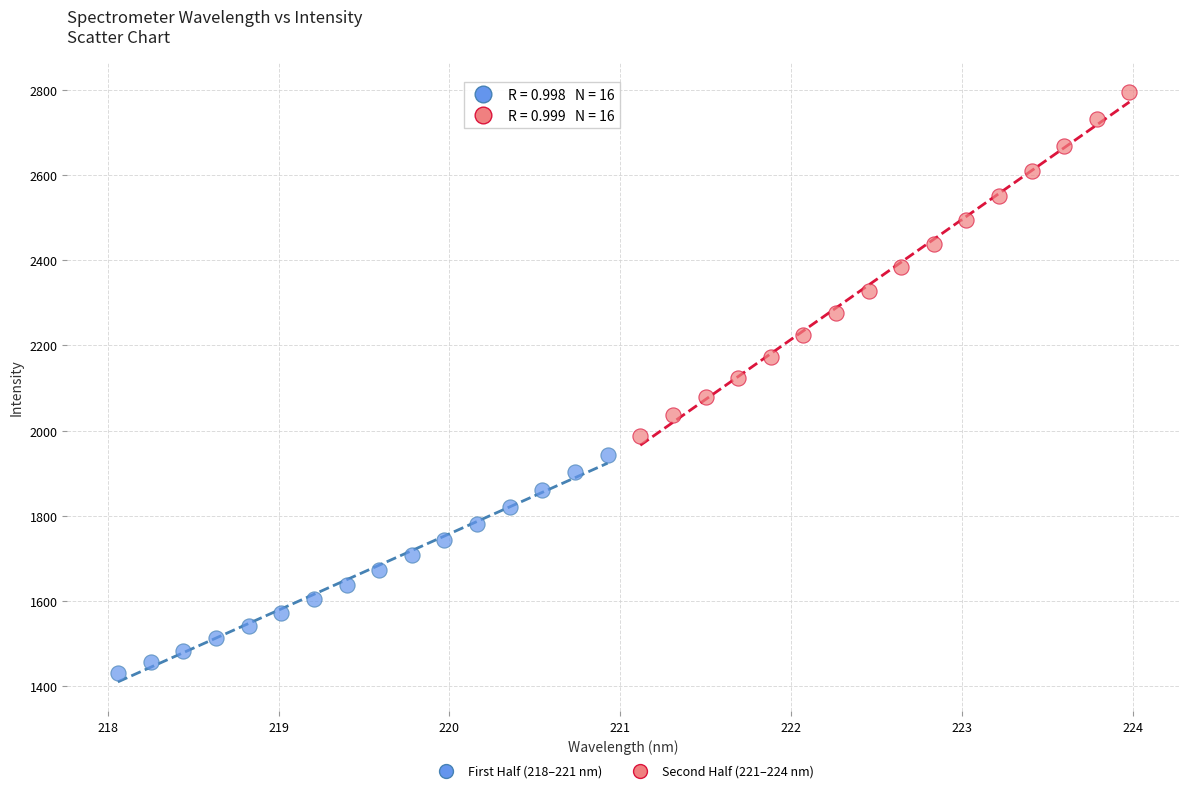

Which series reaches the minimum Y coordinate?

First Half (218–221 nm)